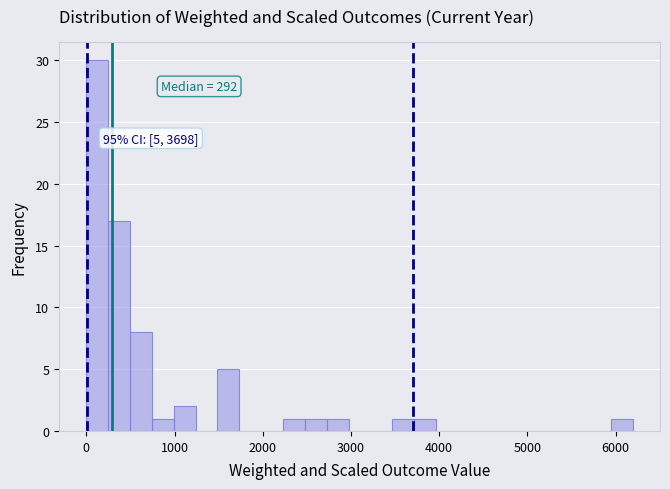

Around what value on the x-axis is the tallest bar? Give the approximate position of its centre, as read against the axis.

100